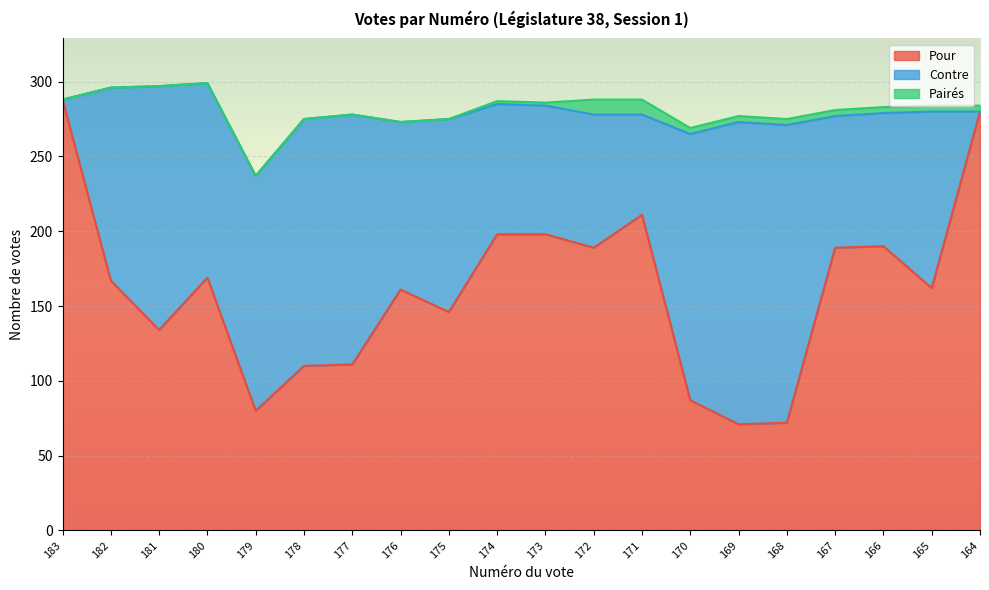

Reading right to left, what are all the values shown in this chart?

Pour: 280	162	190	189	72	71	87	211	189	198	198	146	161	111	110	80	169	134	167	288
Contre: 0	118	89	88	199	202	178	67	89	86	87	129	112	167	165	157	130	163	129	0
Pairés: 4	4	4	4	4	4	4	10	10	2	2	0	0	0	0	0	0	0	0	0